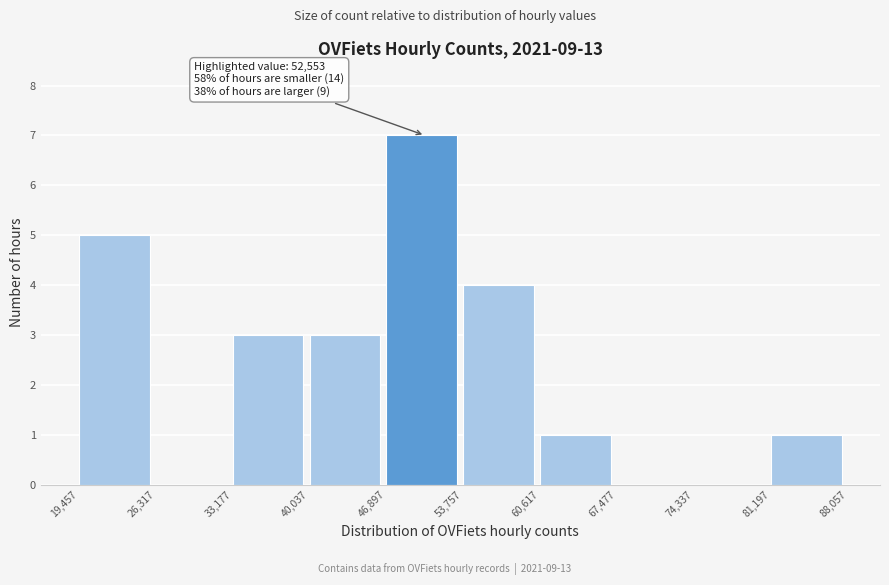

Over which range of the x-axis is the bar tallest?

46,897 to 53,757